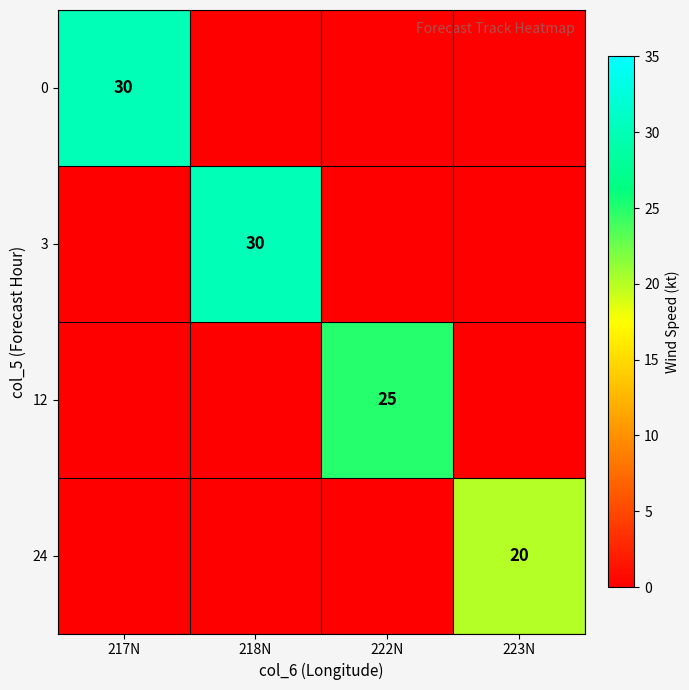

The value of 12 at 222N is 25. True or false?

True